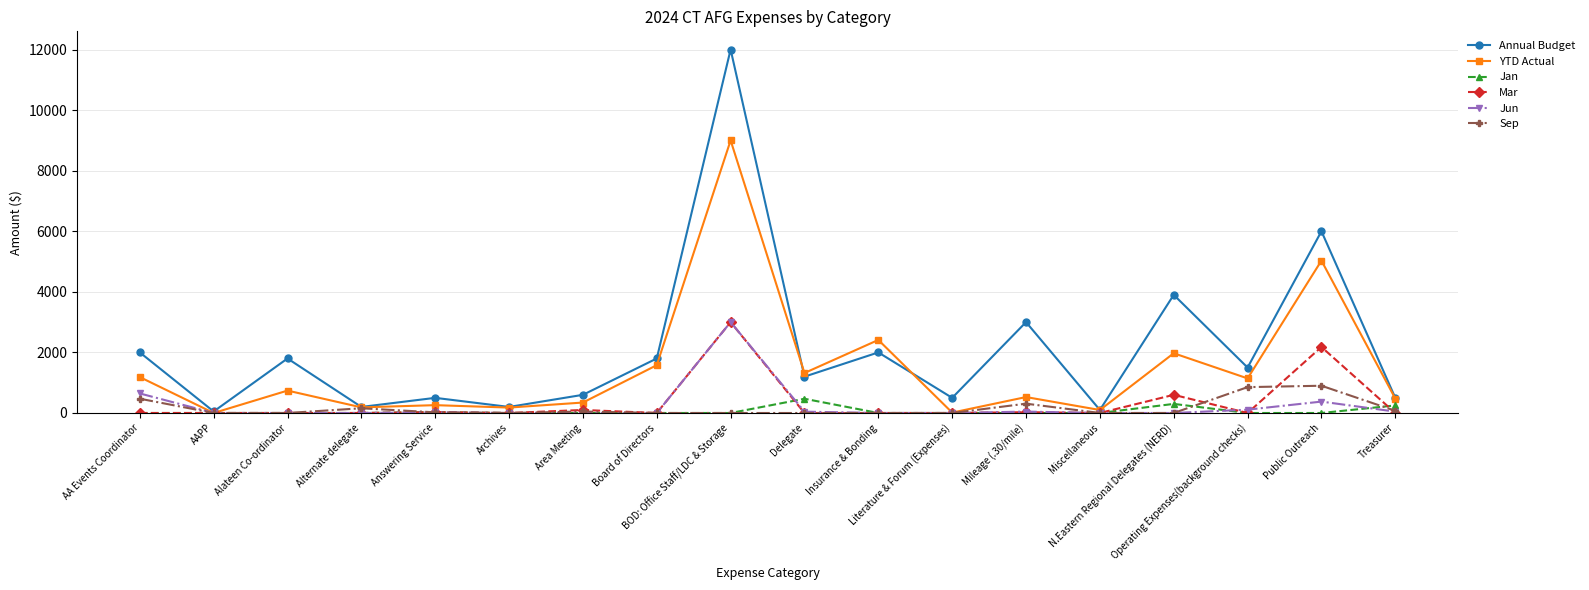

True or false: Jun has a value of 902.1 at AAPP.

False